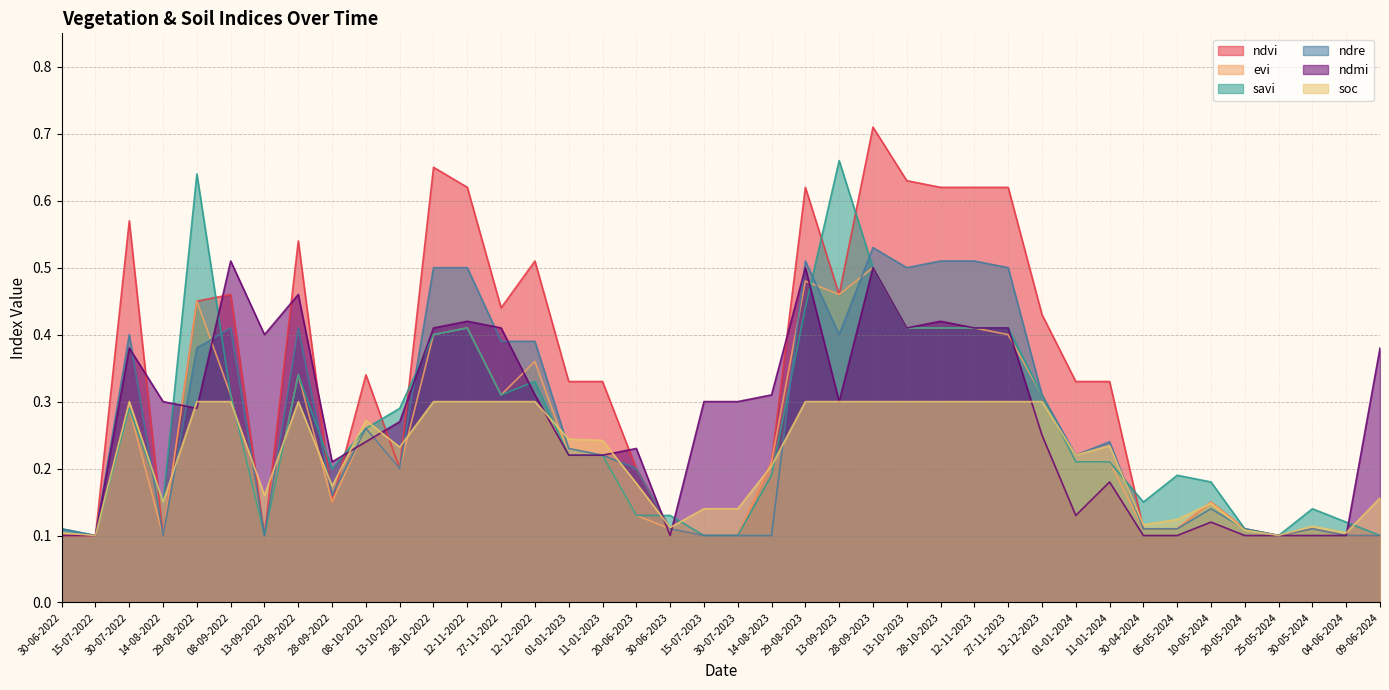

What are all the series names shown in the legend?

ndvi, evi, savi, ndre, ndmi, soc